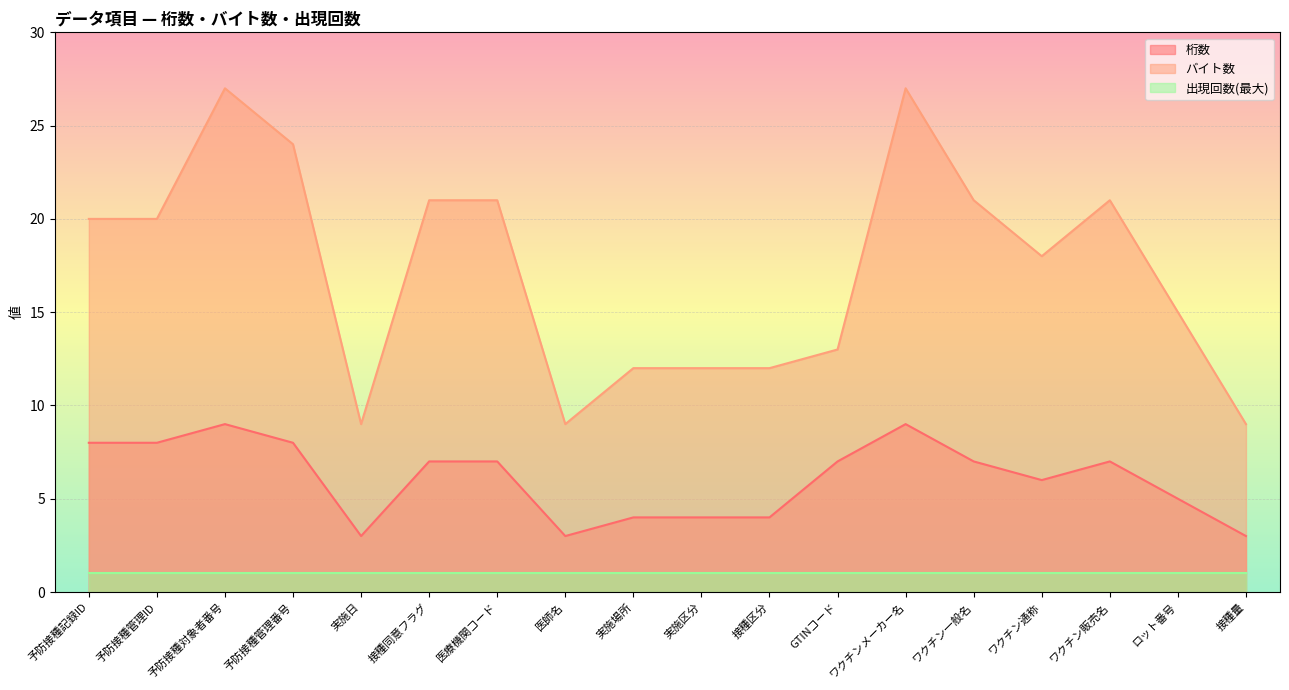

What is the highest value of the バイト数 series?

27